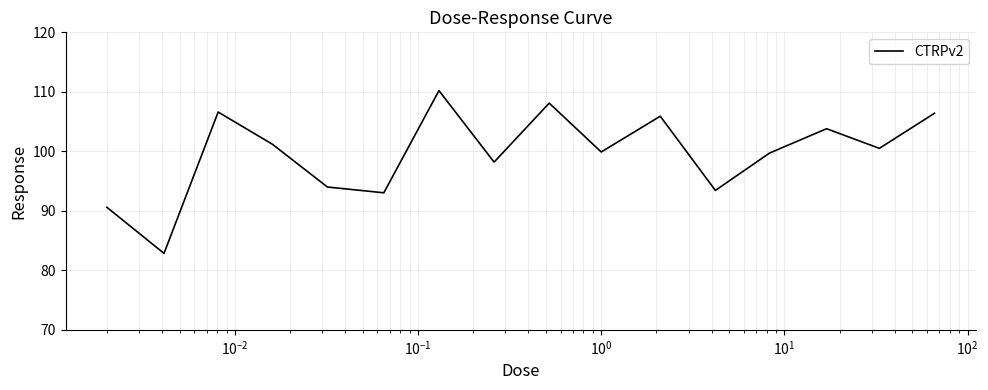

What is the greatest value displayed?

110.2